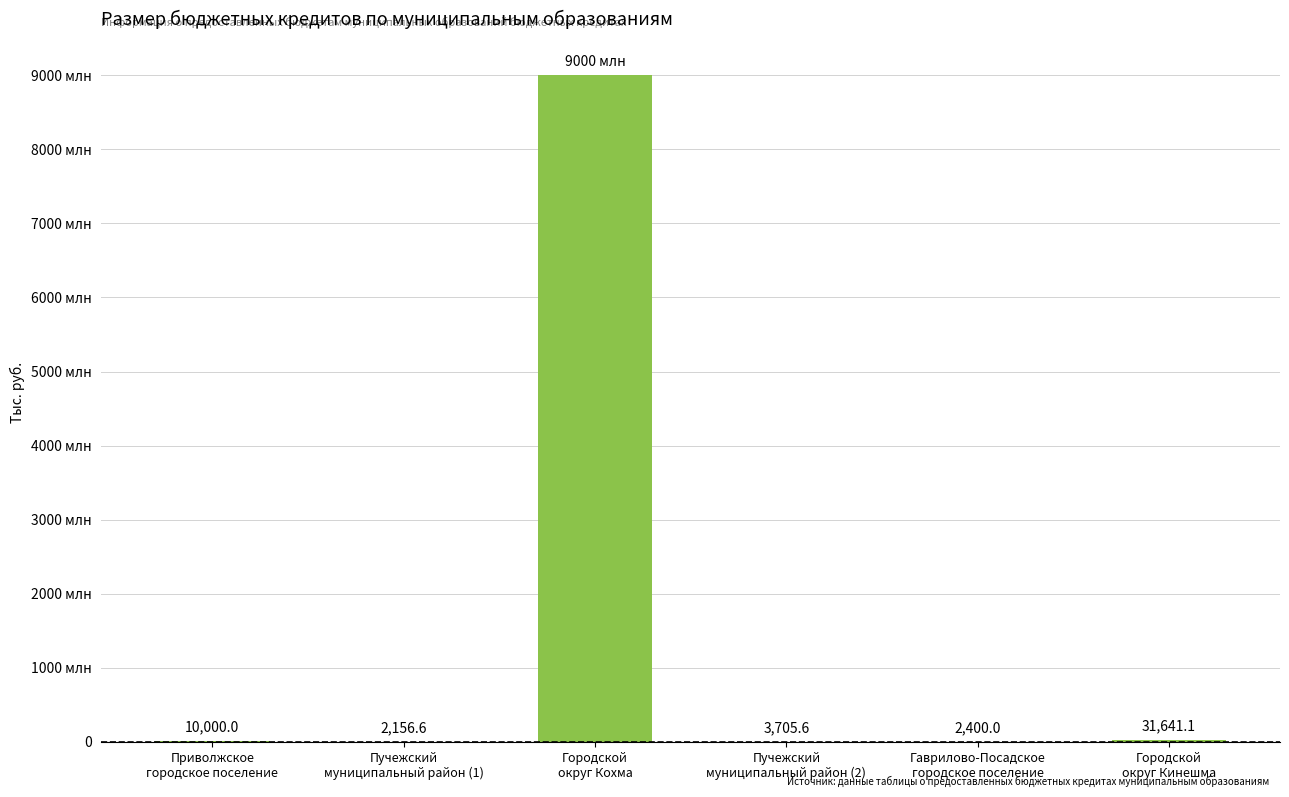

The chart shows a value of 2156.6 at Пучежский
муниципальный район (1). True or false?

True